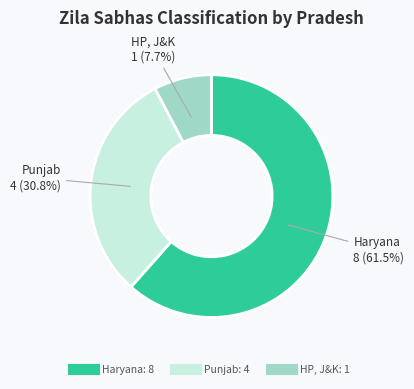

What is the ratio of the value at Haryana to the value at HP, J&K?

8.0